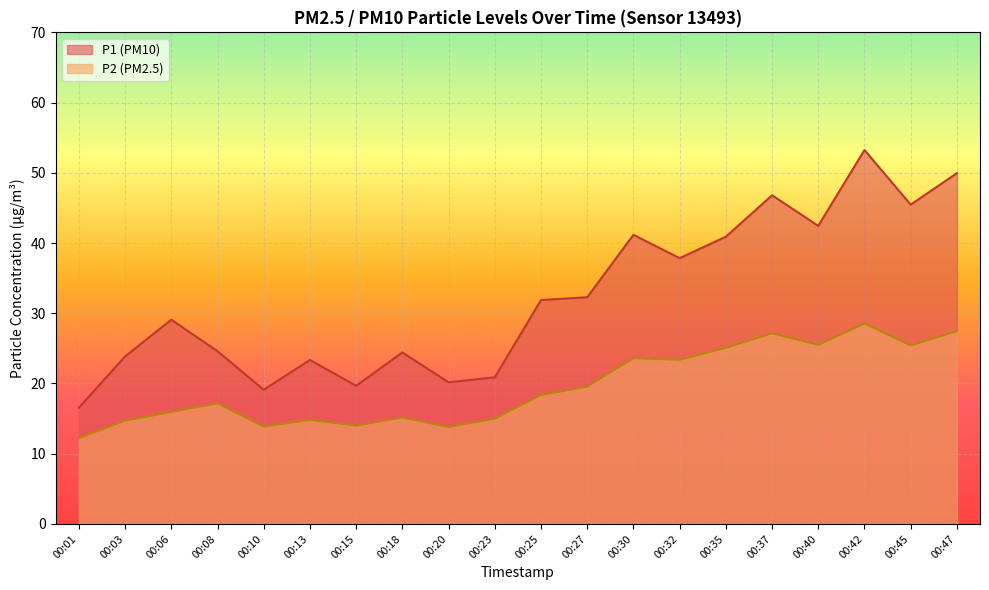

What is the difference between the maximum and minimum values in the P1 series?

36.7